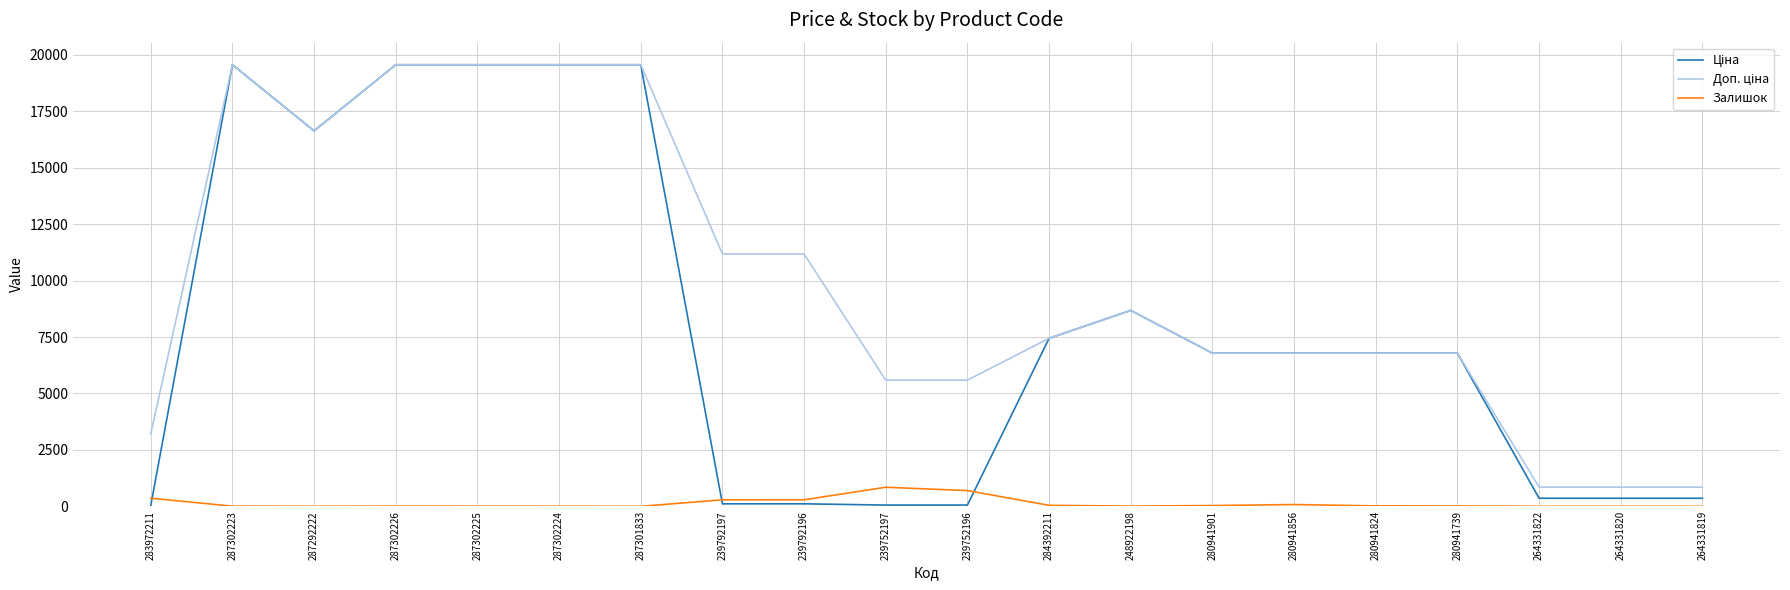

The Залишок series shows 290.0 at 239792196. True or false?

True